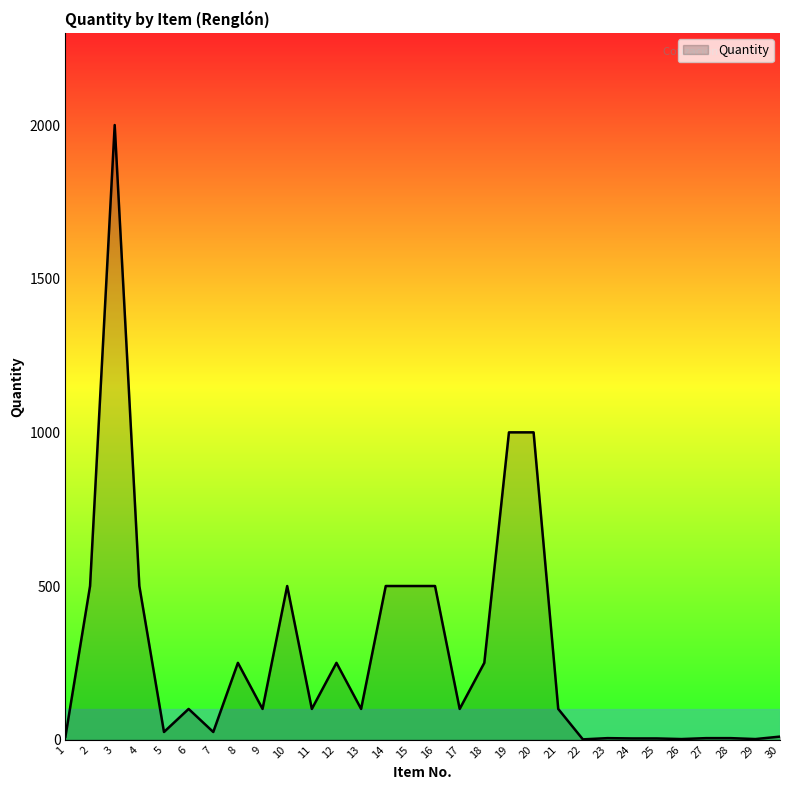

Count the number of categories in the chart.

30